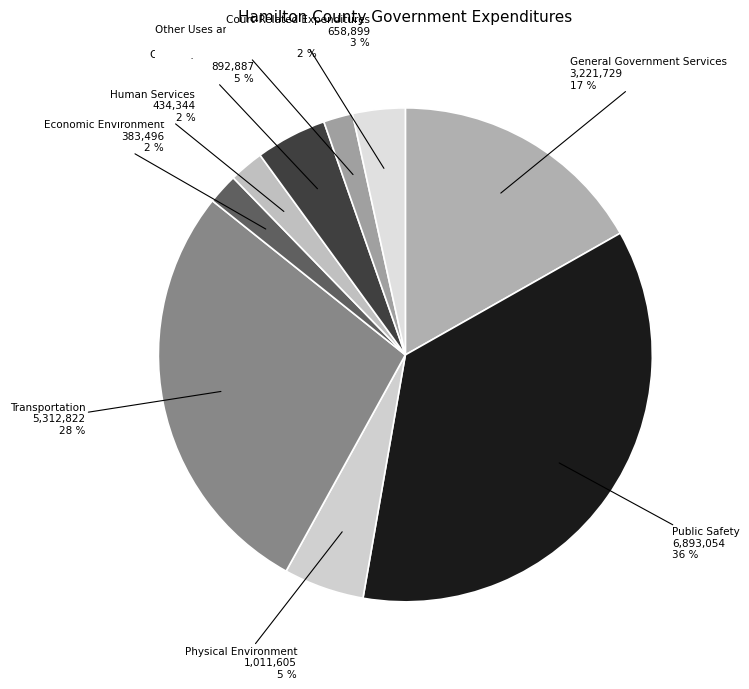

How many segments does this pie chart have?

9